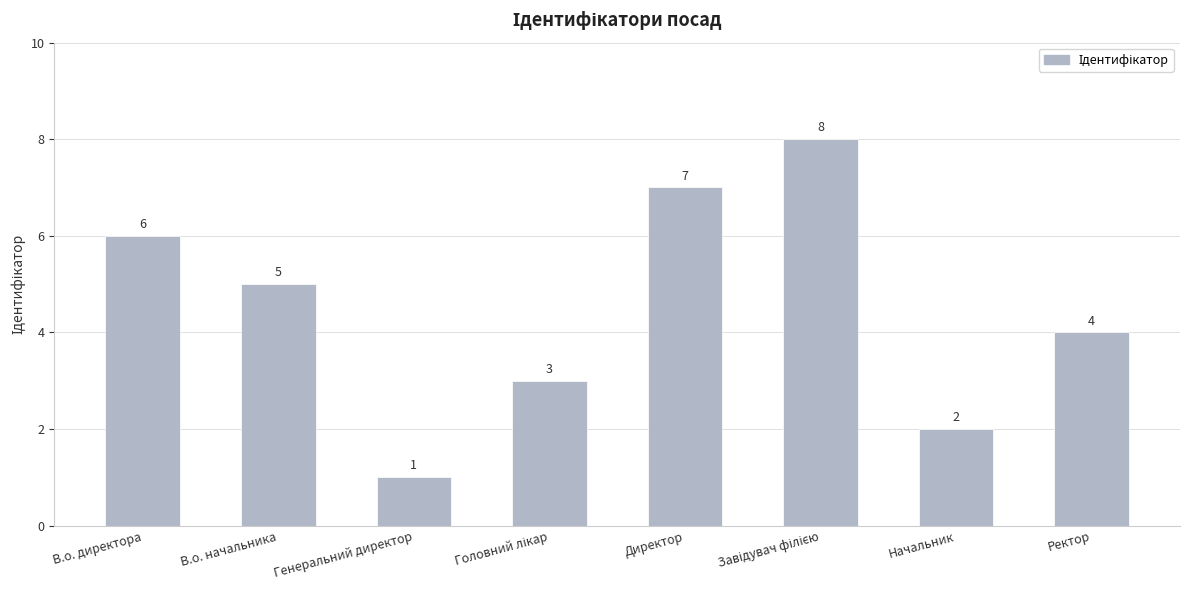

Reading left to right, list all the values displayed in this chart.

6	5	1	3	7	8	2	4